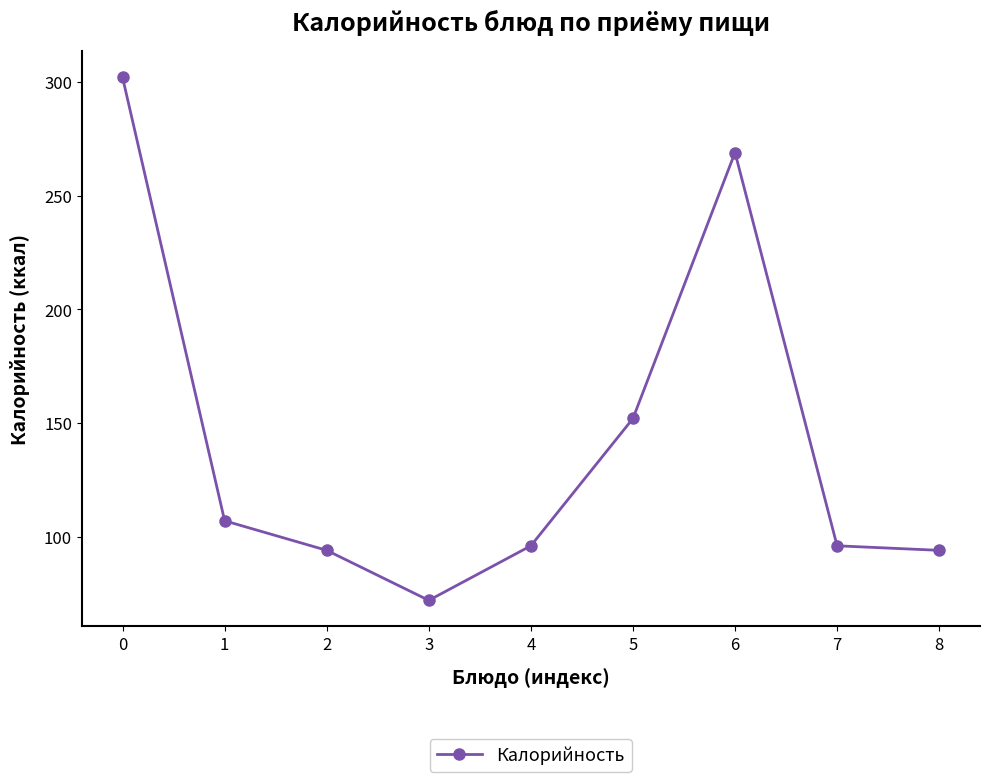

What is the value of the 6th point from the left?

152